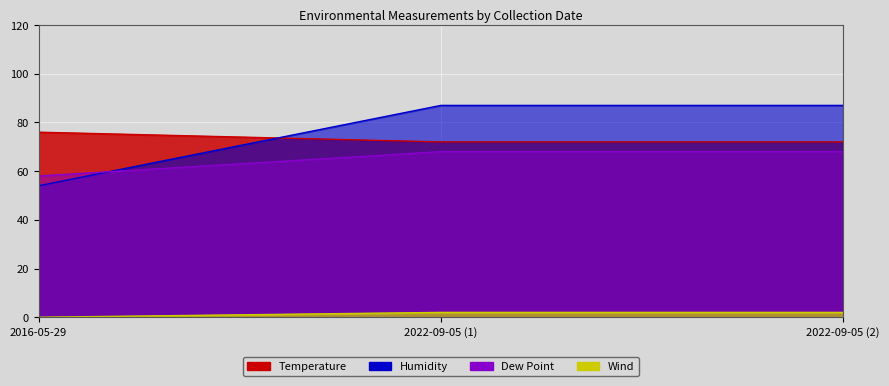

Which series changed the most between 2016-05-29 and 2022-09-05 (2)?

Dew Point